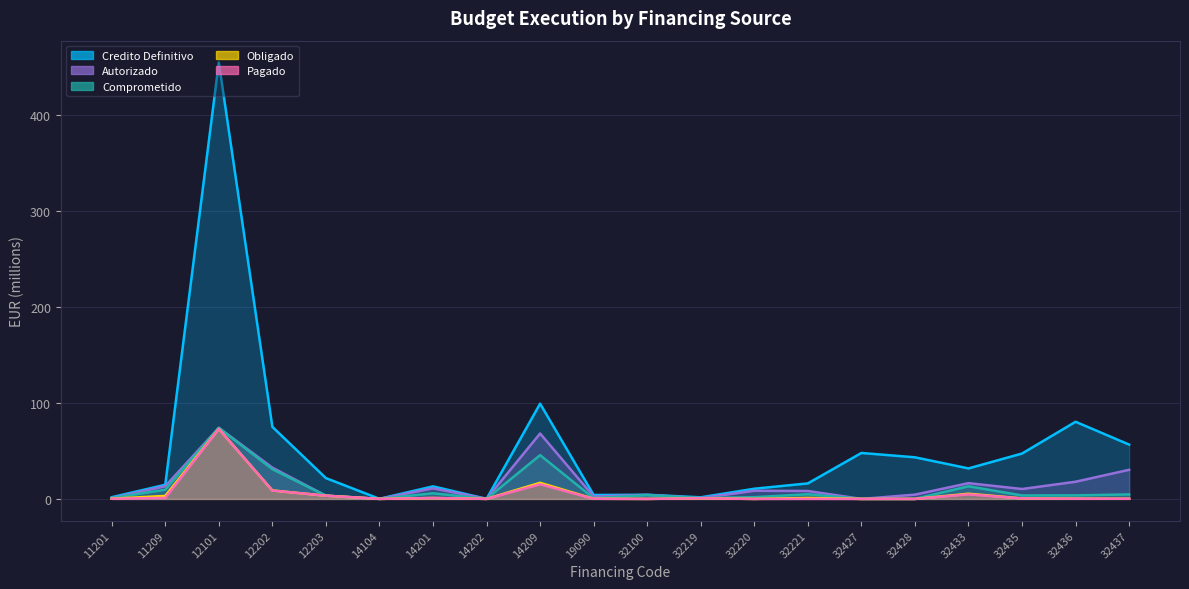

What is the sum of the Pagado values at 11201 and 32427?

0.2